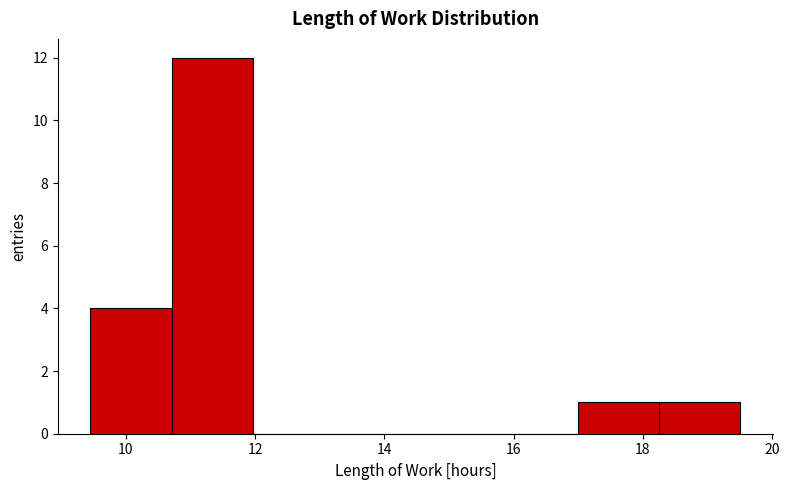

Which range on the x-axis has the tallest bar?

10.8 to 12.0